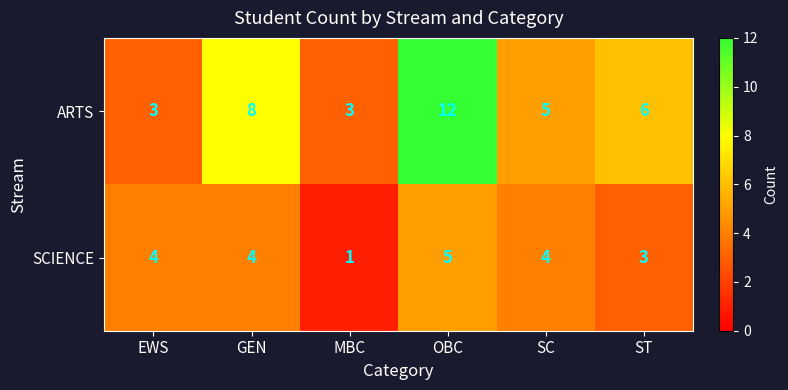

What is the difference between the maximum and minimum values in the ARTS series?

9